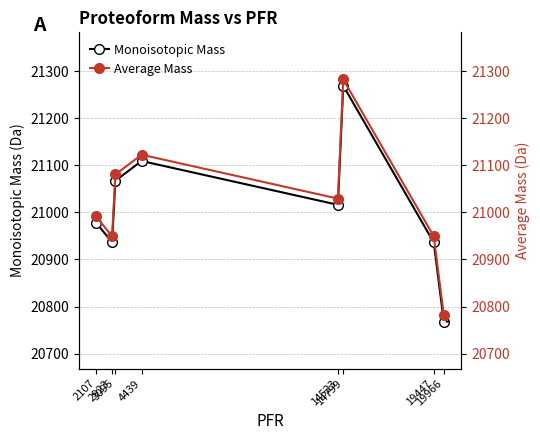

Rank the series at 14799 from highest to lowest value.

Average Mass, Monoisotopic Mass